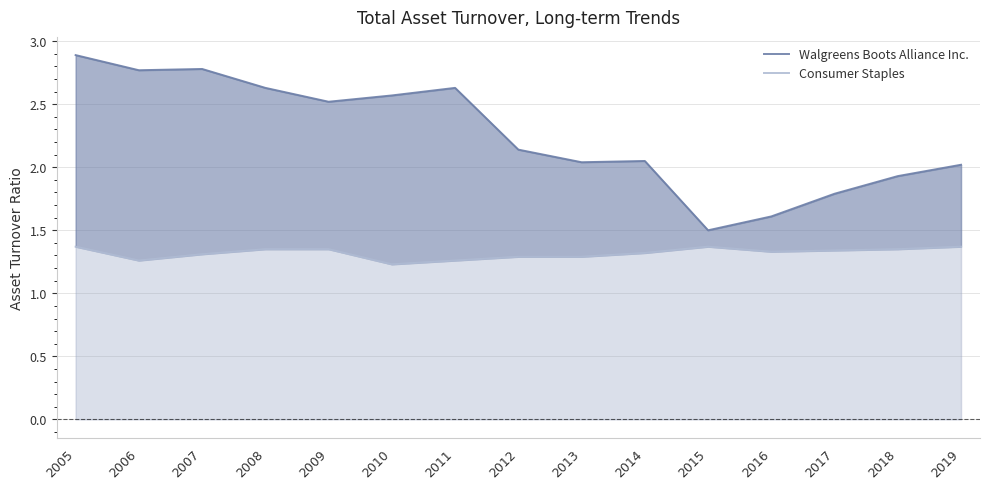

True or false: Walgreens Boots Alliance Inc. and Consumer Staples cross at least once.

False